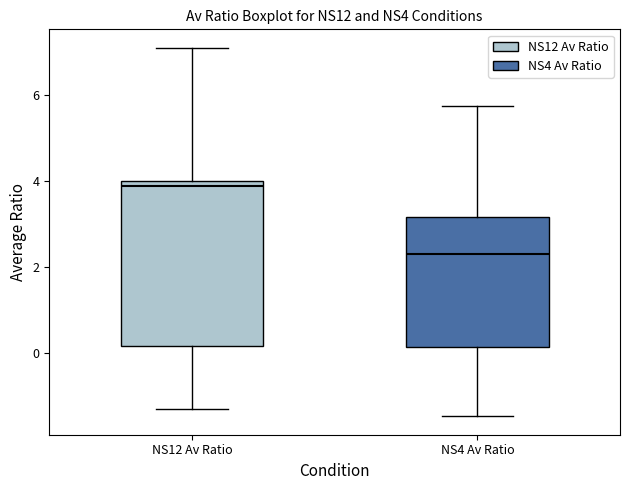

Where is the lower edge of the box for NS4 Av Ratio on the y-axis? The values are not printed on the chart, so give them approximately, as read against the axis.

0.2